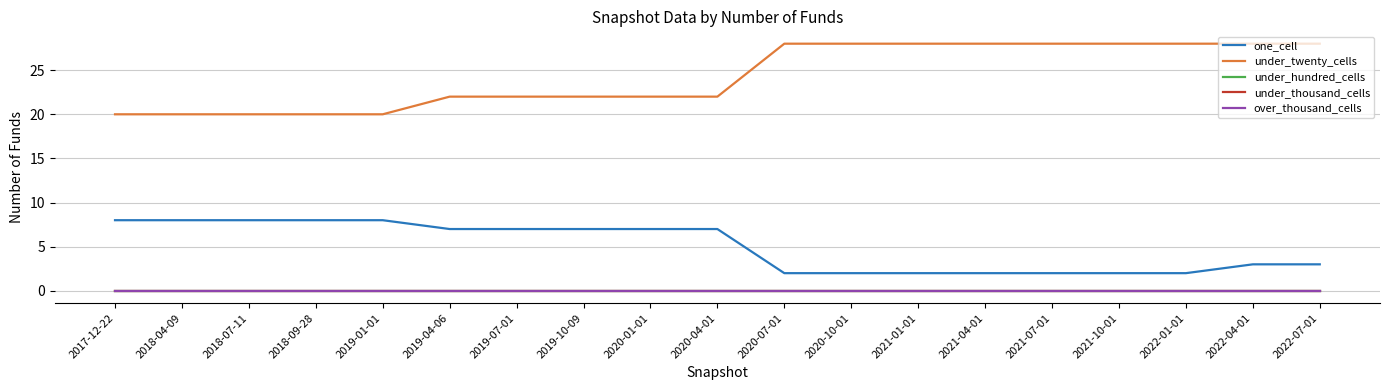

True or false: under_twenty_cells and under_hundred_cells intersect in this chart.

False